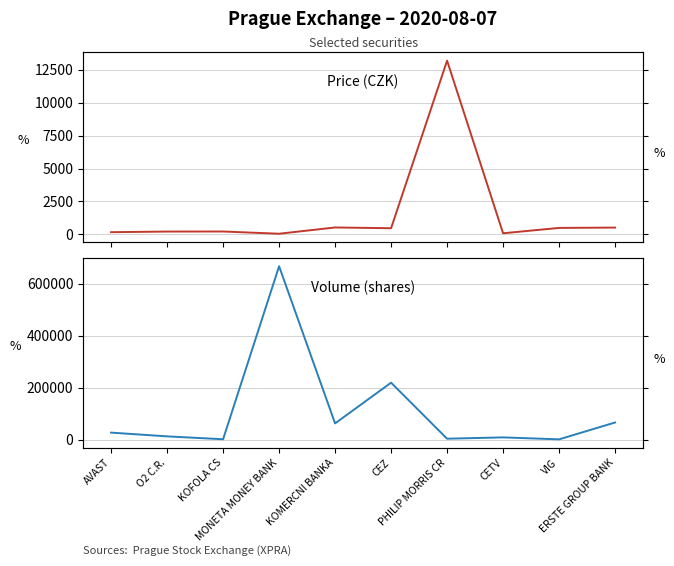

Which category has the highest value across all series?

MONETA MONEY BANK